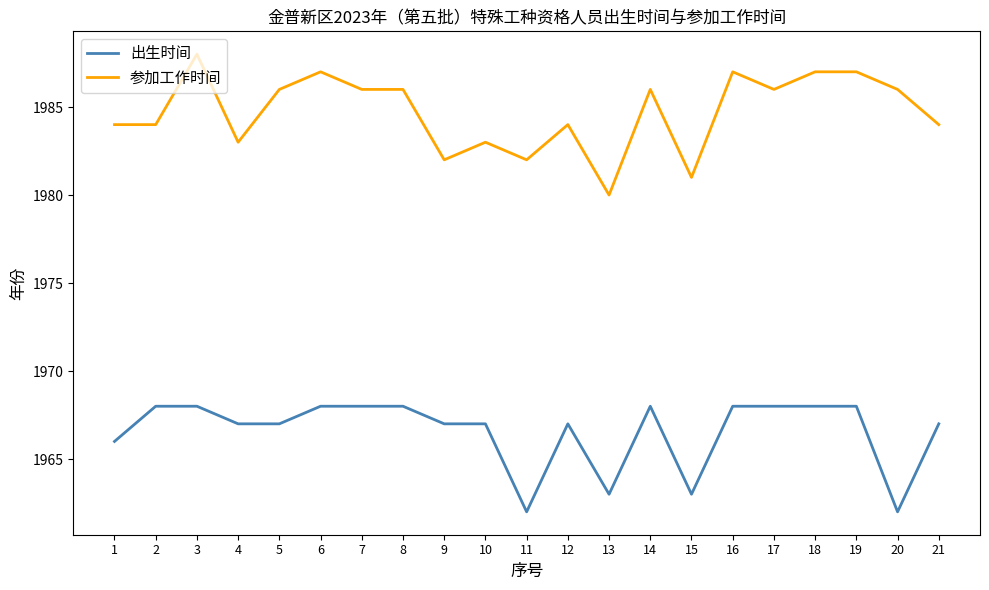

What is the sum of all 参加工作时间 values?

41679